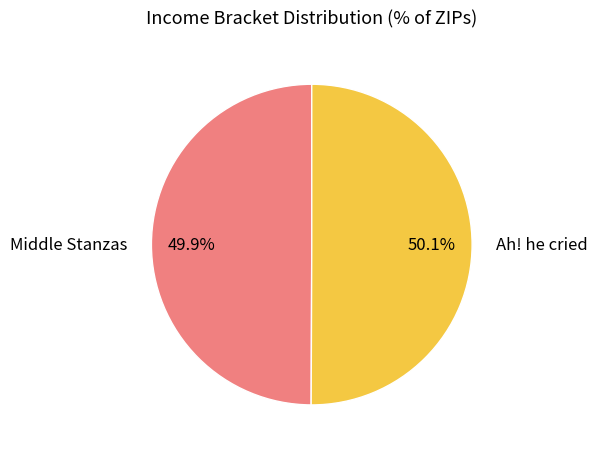

The Ah! he cried slice represents 50% of the pie. True or false?

True